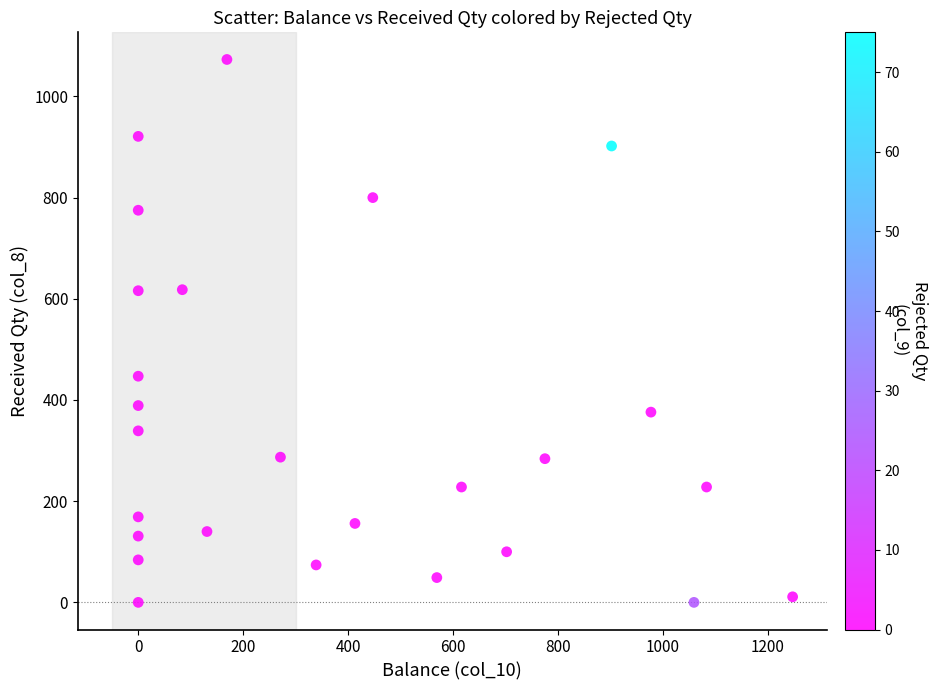

What is the range of Y values (max minus min)?

1073